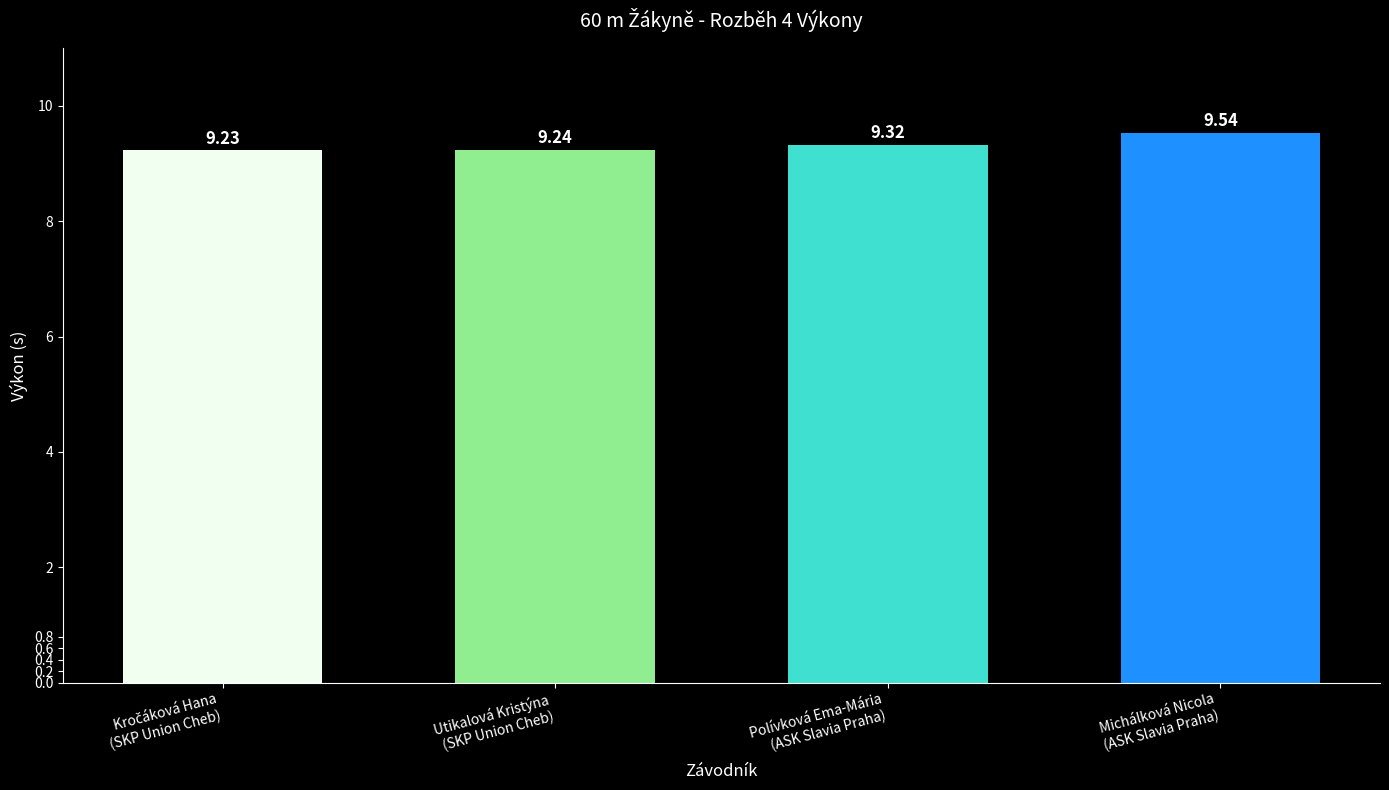

What is the sum of all values?

37.3